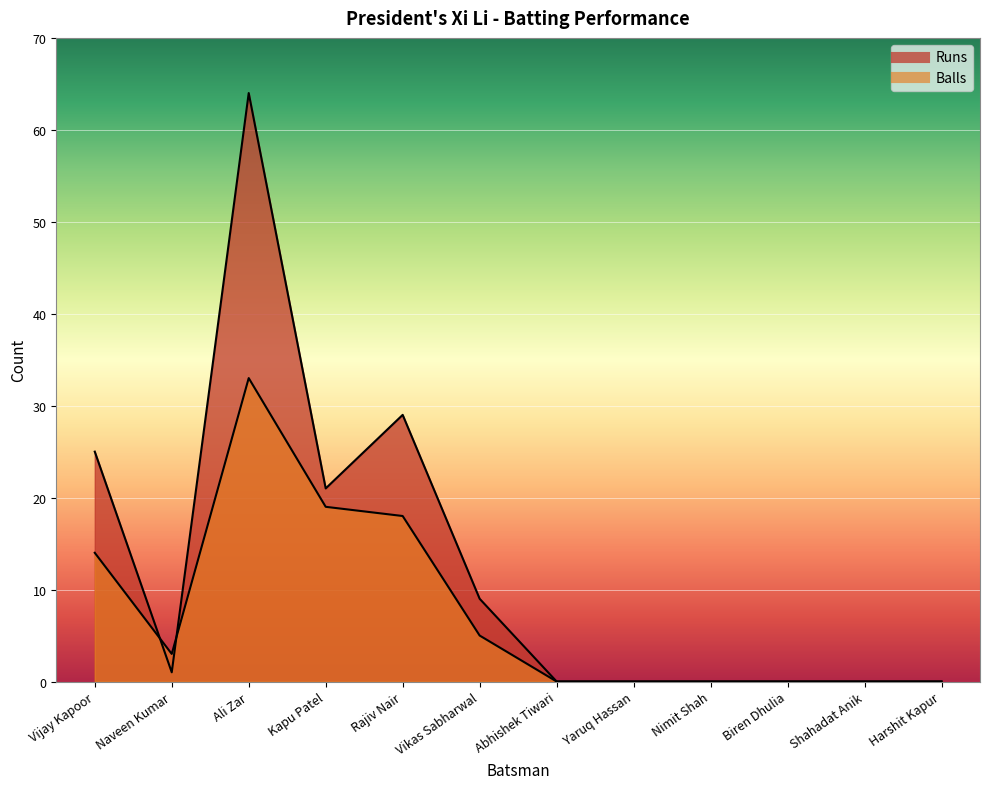

At which category is the sum across all series the highest?

Ali Zar